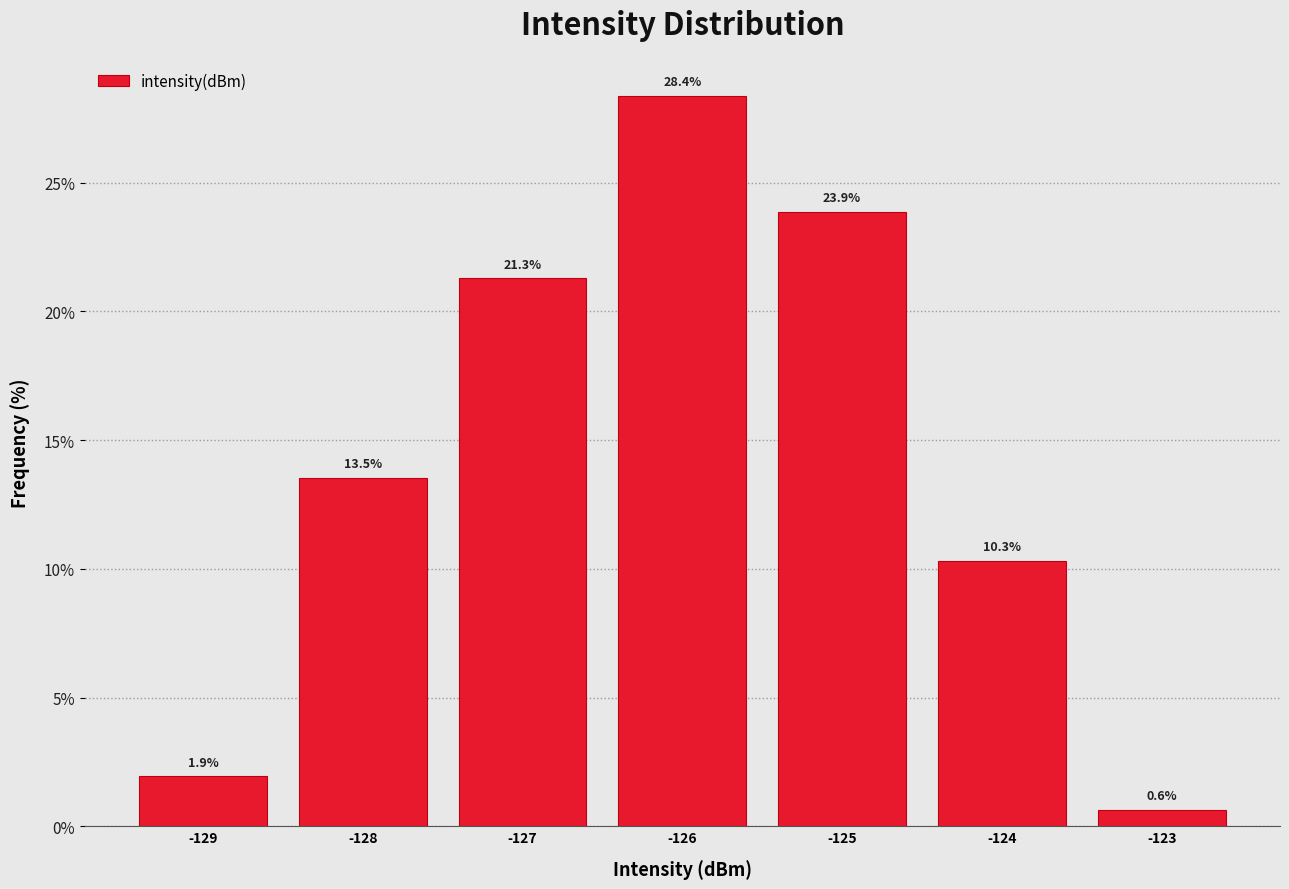

Reading left to right, extract all data points from this chart.

1.9	13.5	21.3	28.4	23.9	10.3	0.6